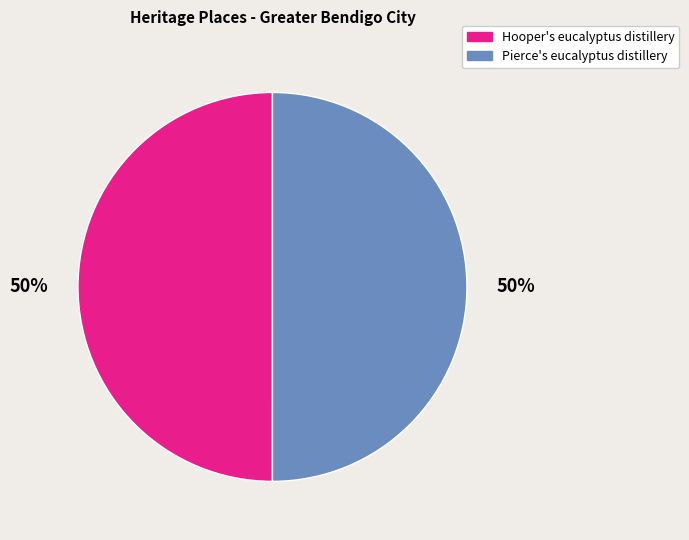

Do Pierce's eucalyptus distillery and Hooper's eucalyptus distillery together represent more than half of the pie?

Yes